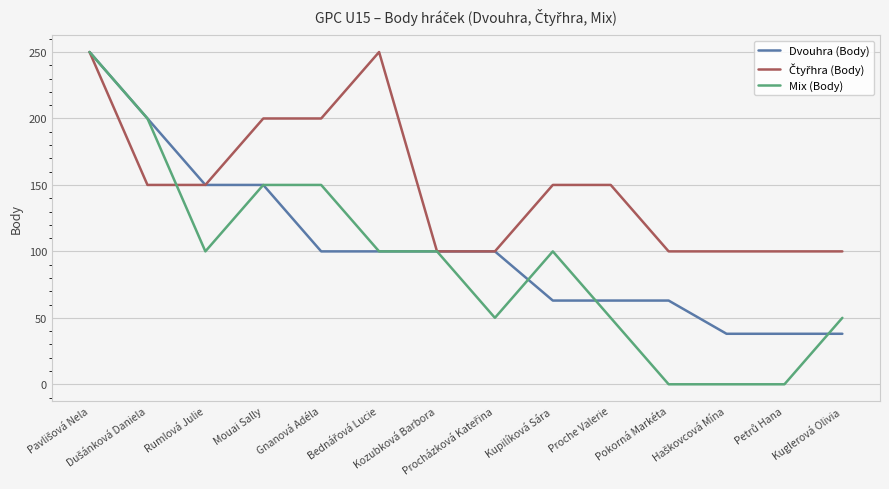

The value of Mix (Body) at Rumlová Julie is 100. True or false?

True